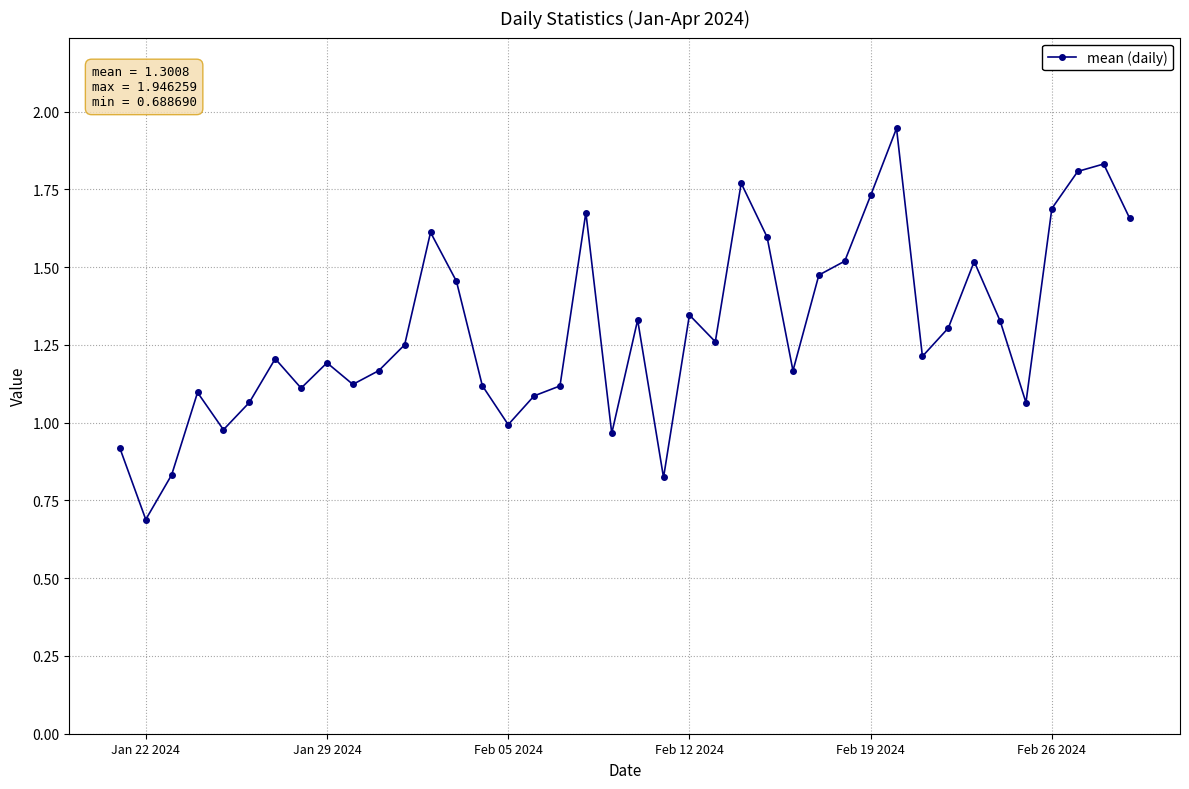

What is the minimum value shown in the chart?

0.7